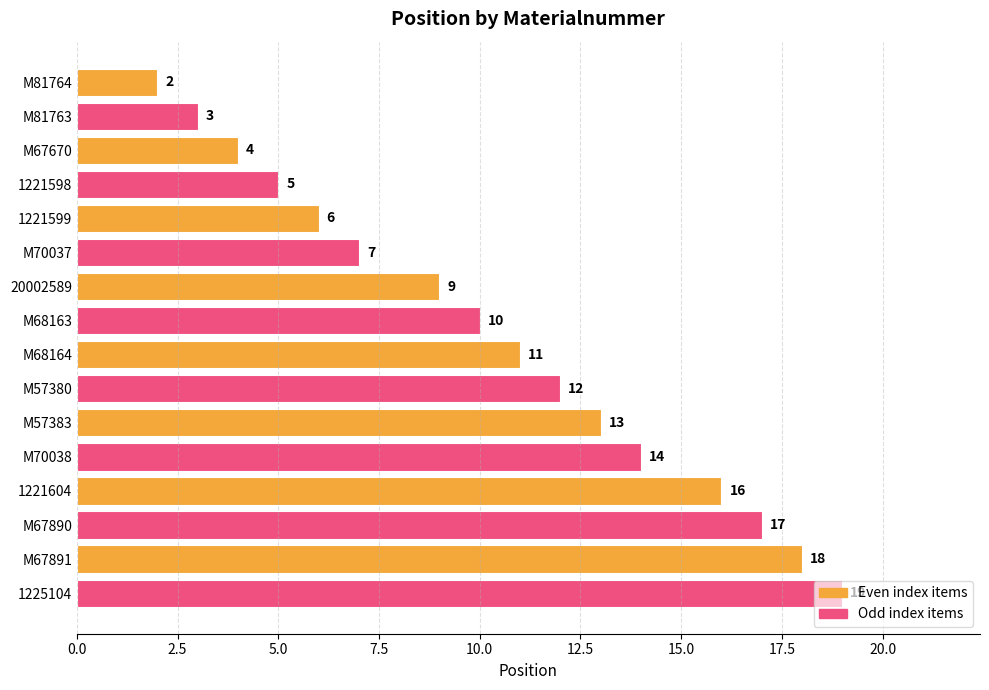

How many data points are less than 11?

8